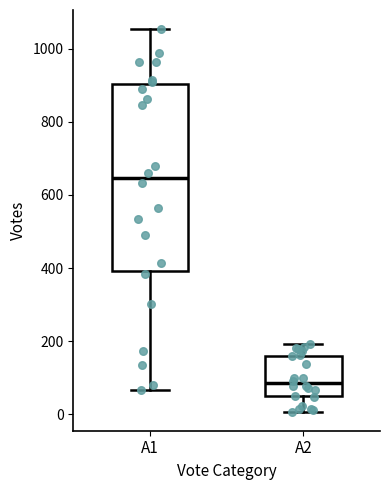

Which box has the highest median line?

A1